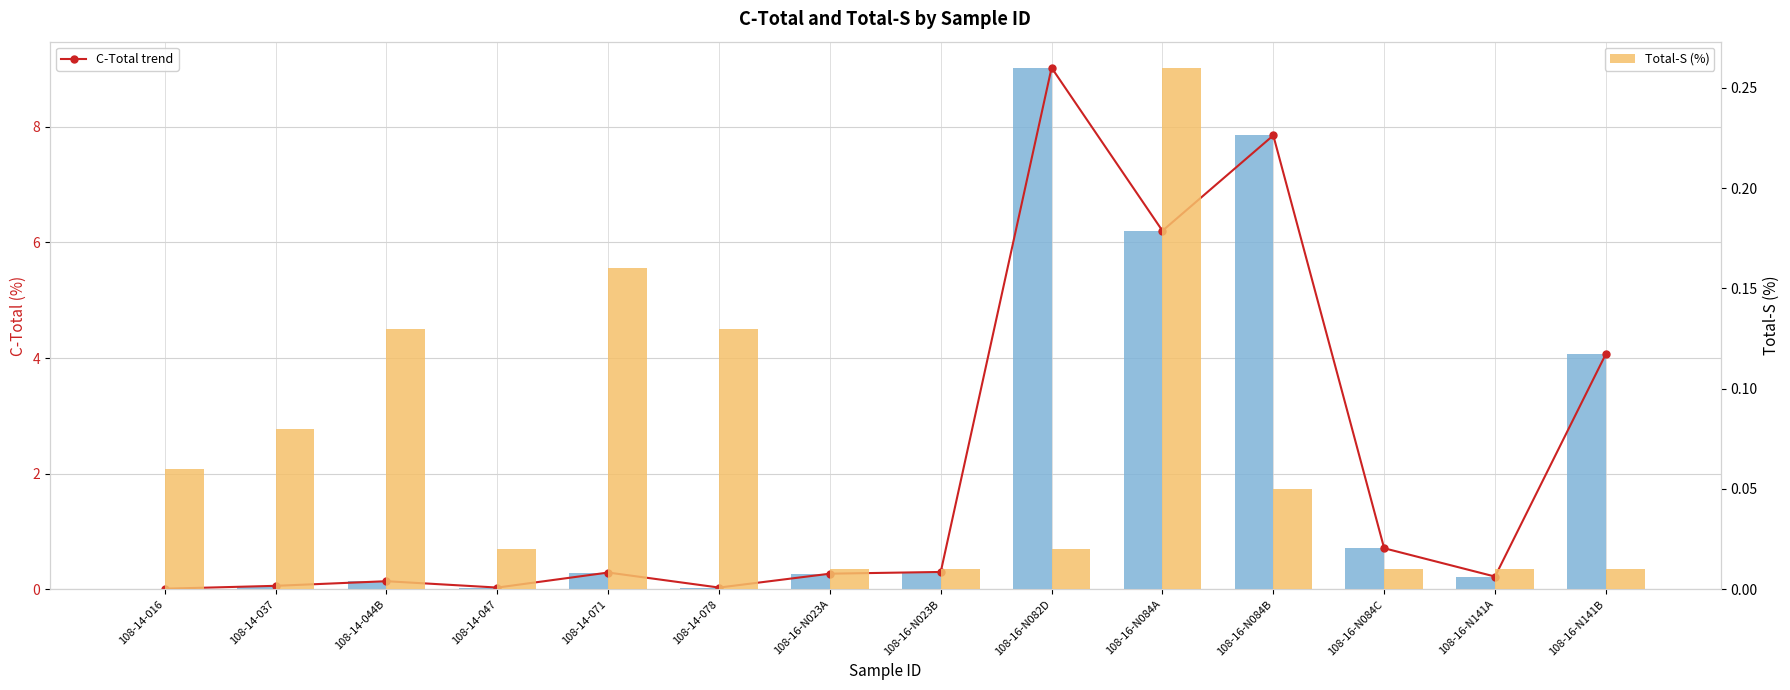

Between 108-16-N082D and 108-16-N141A, which is larger?

108-16-N082D